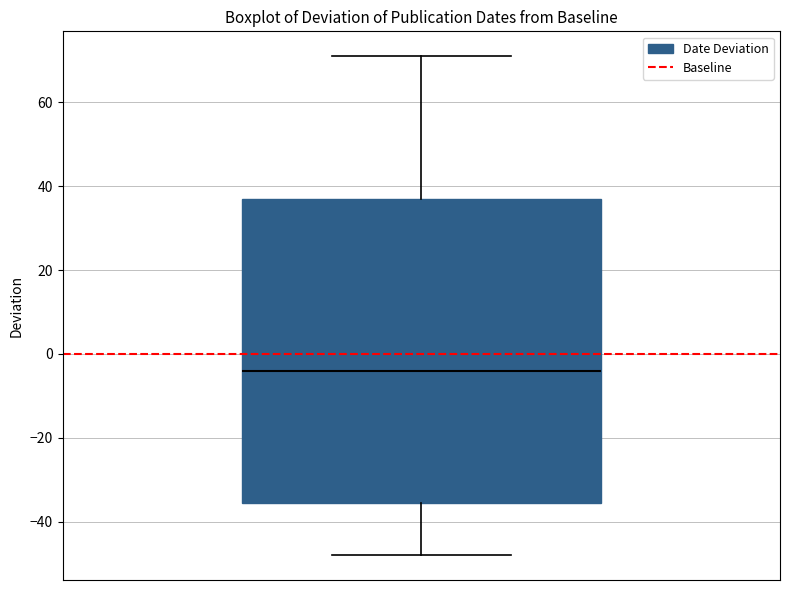

Where is the lower edge of the box on the y-axis? The values are not printed on the chart, so give them approximately, as read against the axis.

-36